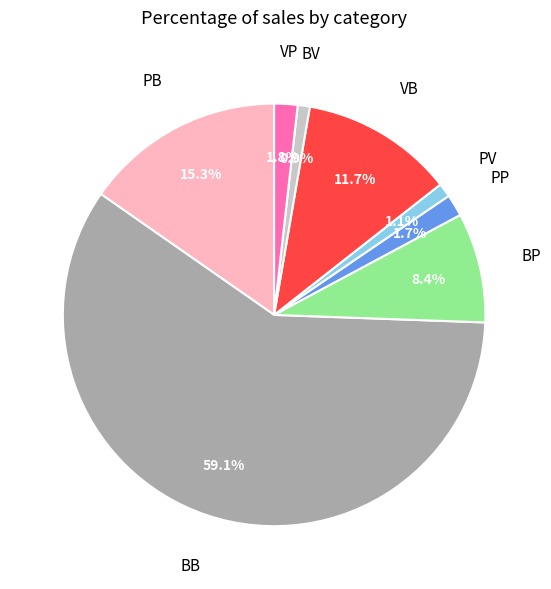

Is there any slice that represents more than half of the pie?

Yes